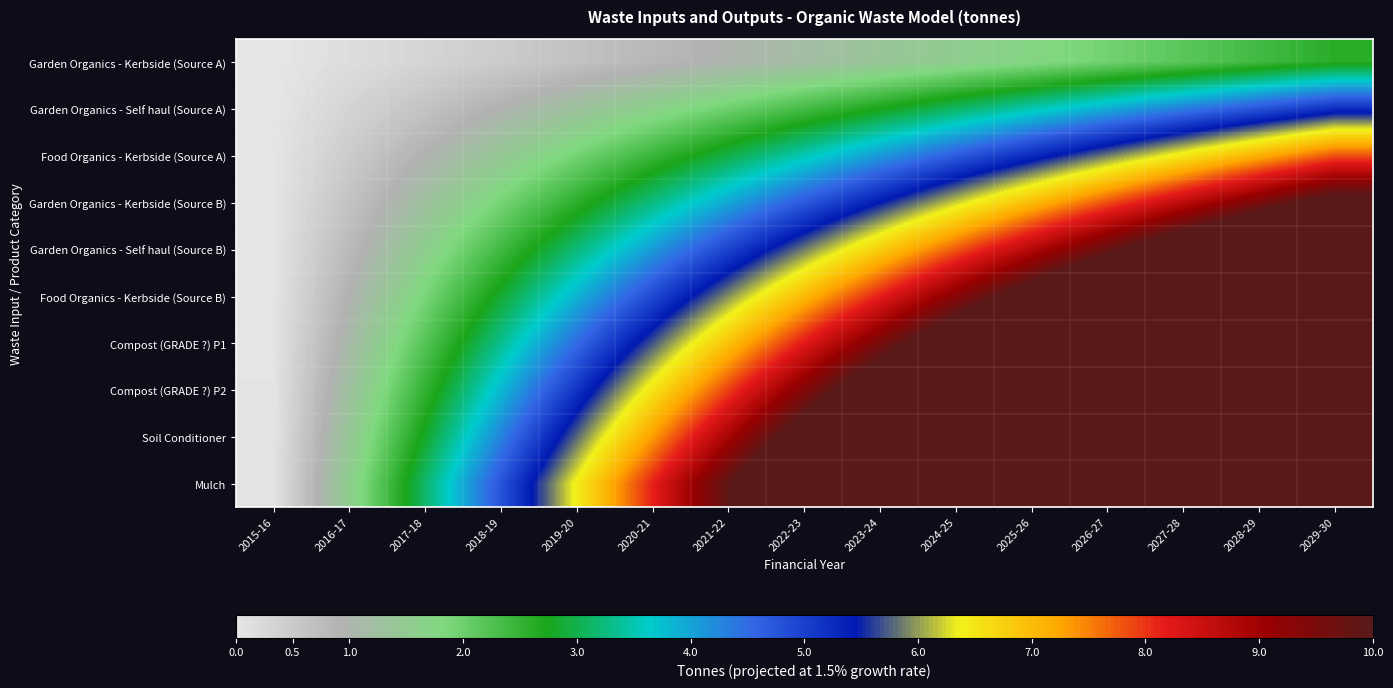

How many categories are shown in the chart?

15